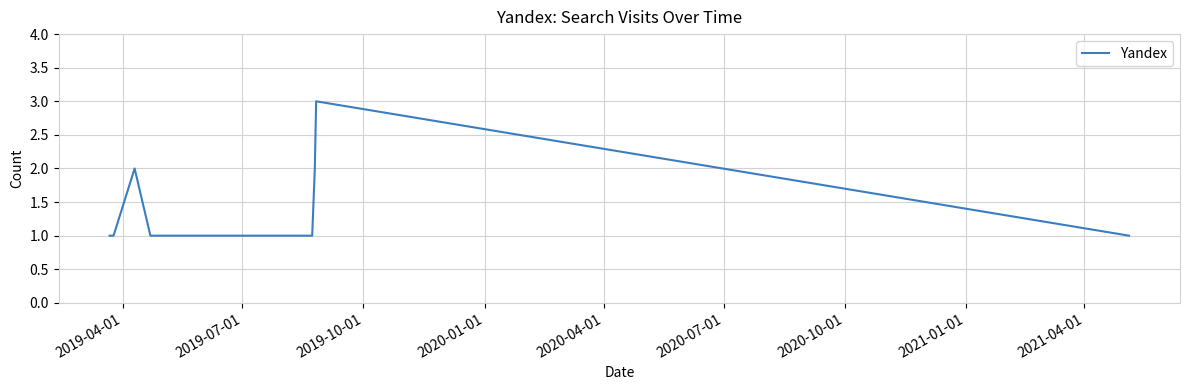

True or false: the data has more than 1 interior local peaks.

True